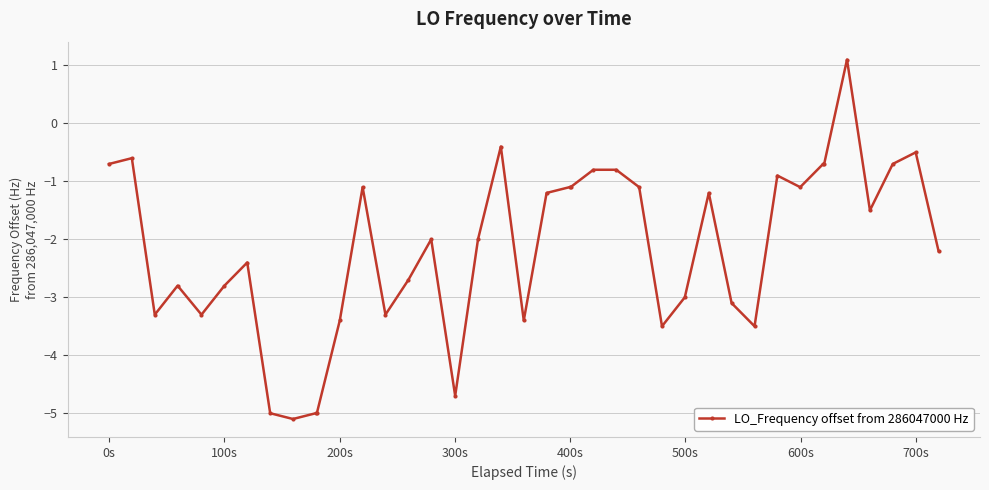

What is the value of the 9th point from the left?

-5.1